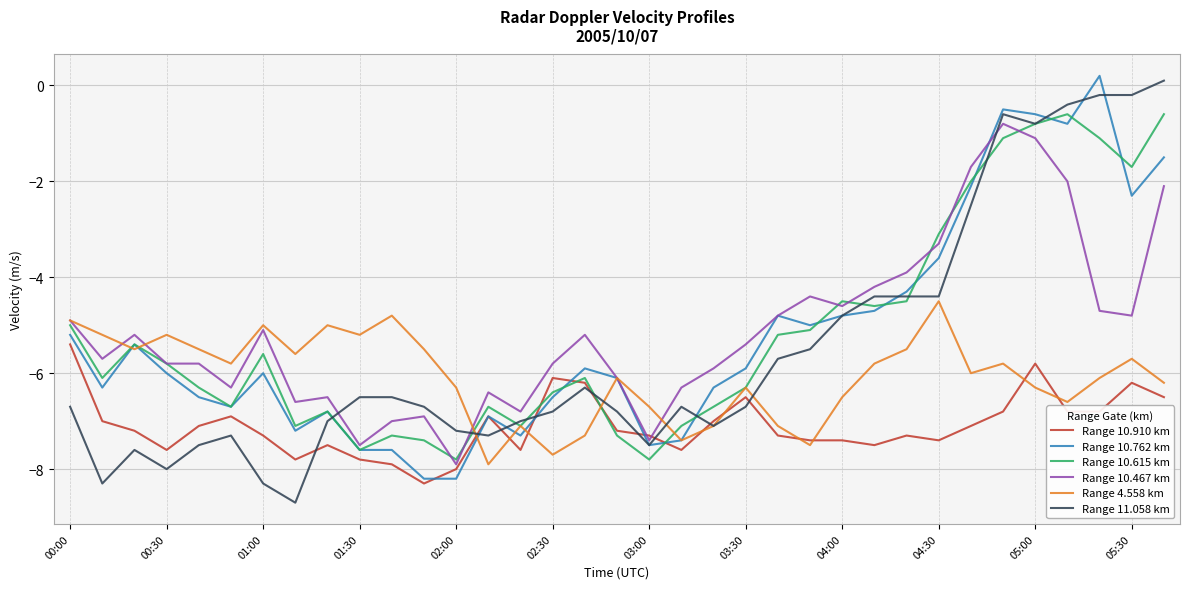

What are all the series names shown in the legend?

Range 10.910 km, Range 10.762 km, Range 10.615 km, Range 10.467 km, Range 4.558 km, Range 11.058 km